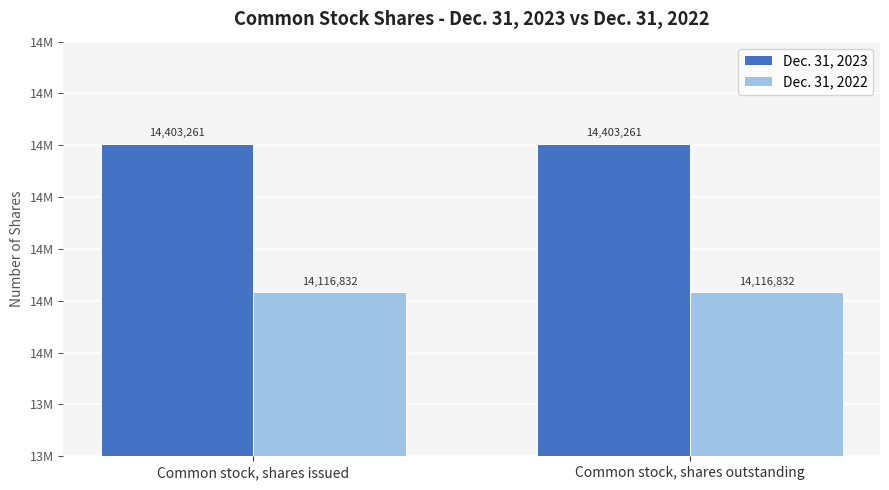

What are all the series names shown in the legend?

Dec. 31, 2023, Dec. 31, 2022